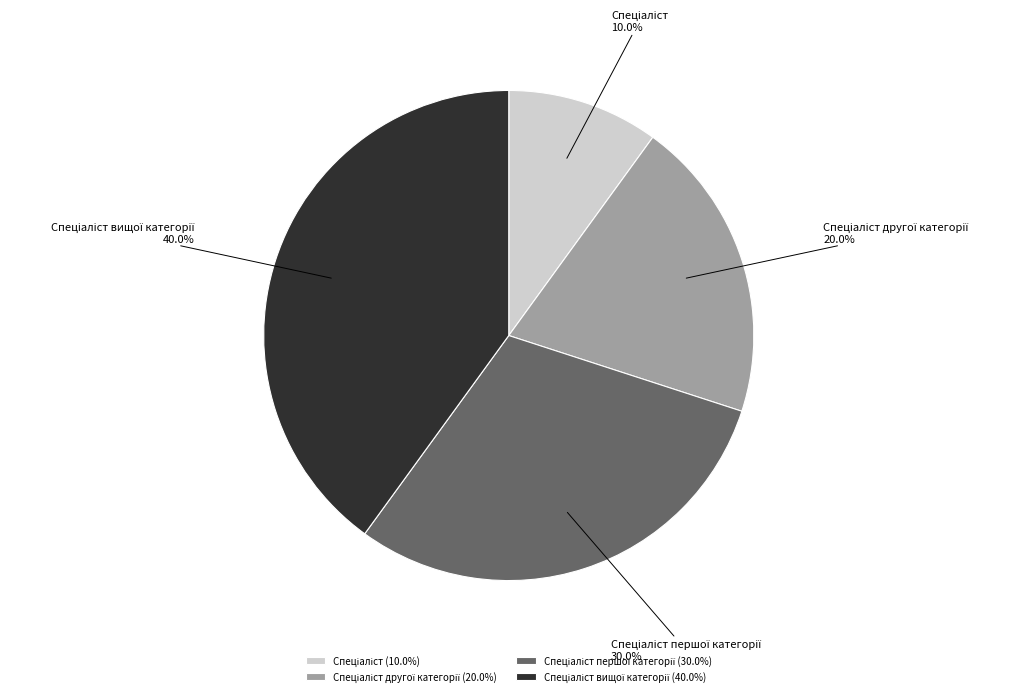

Is there a majority slice in this chart?

No